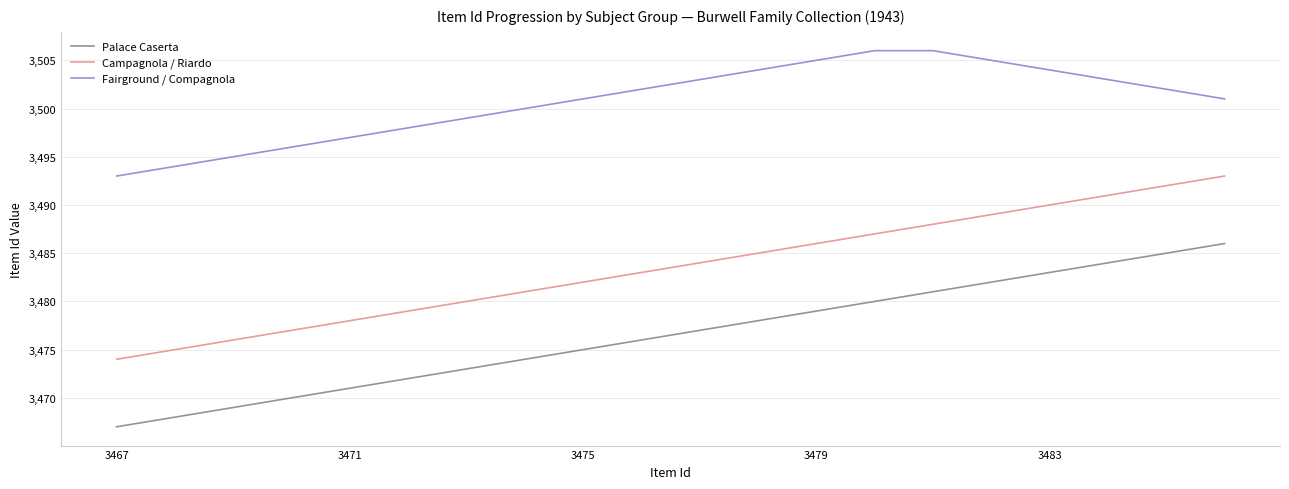

What is the average value of the Campagnola / Riardo series?

3484